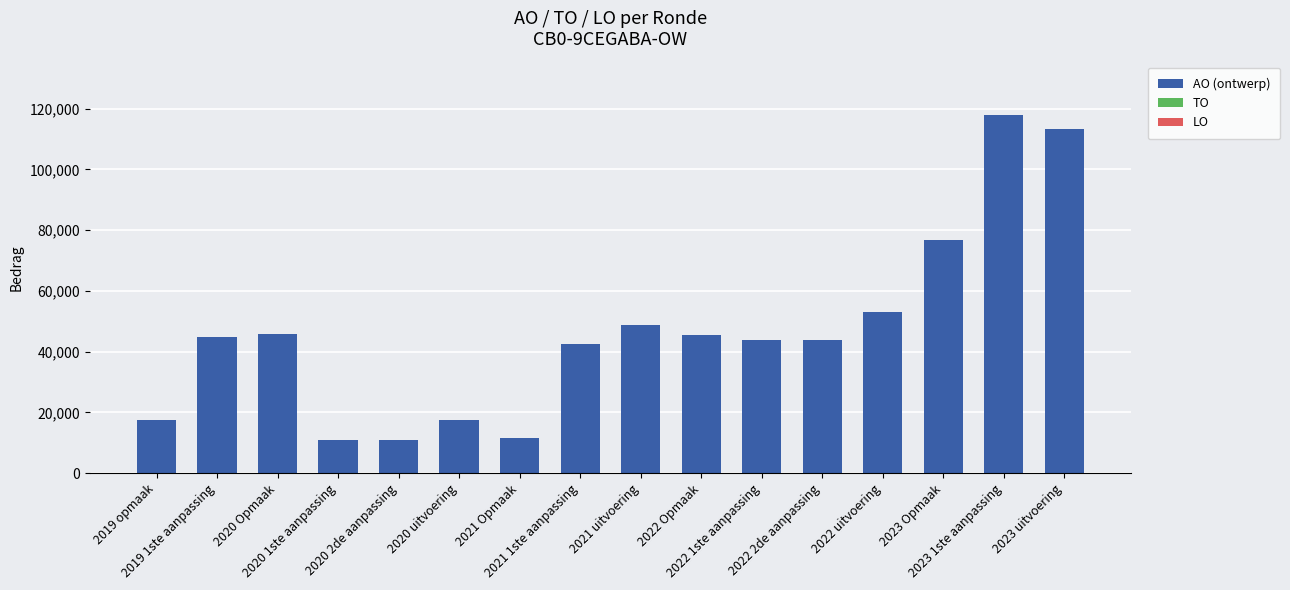

What is the value of the 7th bar from the left?

11695